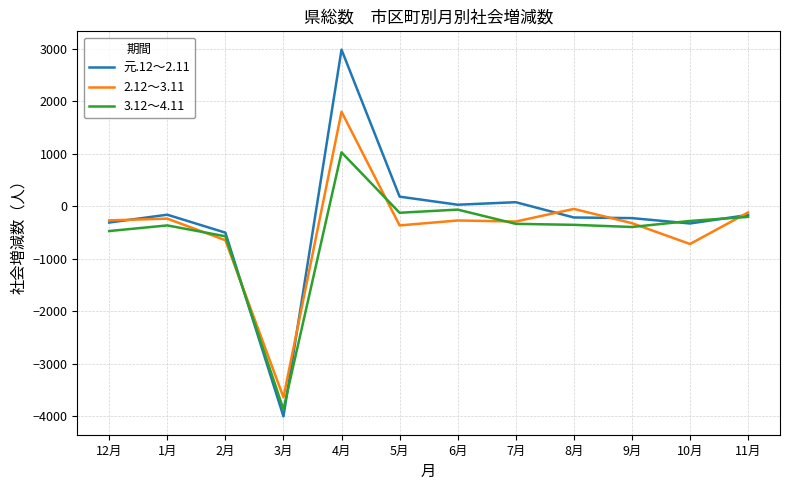

How many positive values does the 3.12～4.11 series have?

1